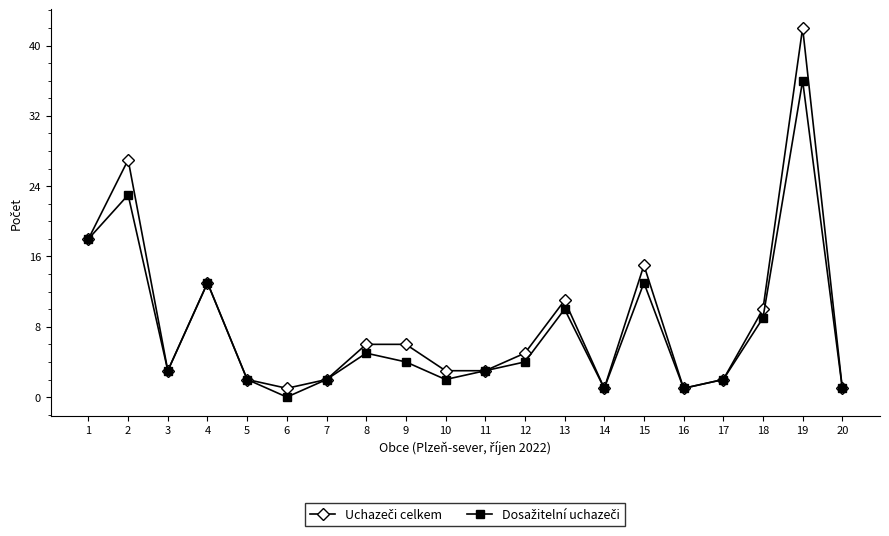

Is this an area chart (filled region under the line)?

No